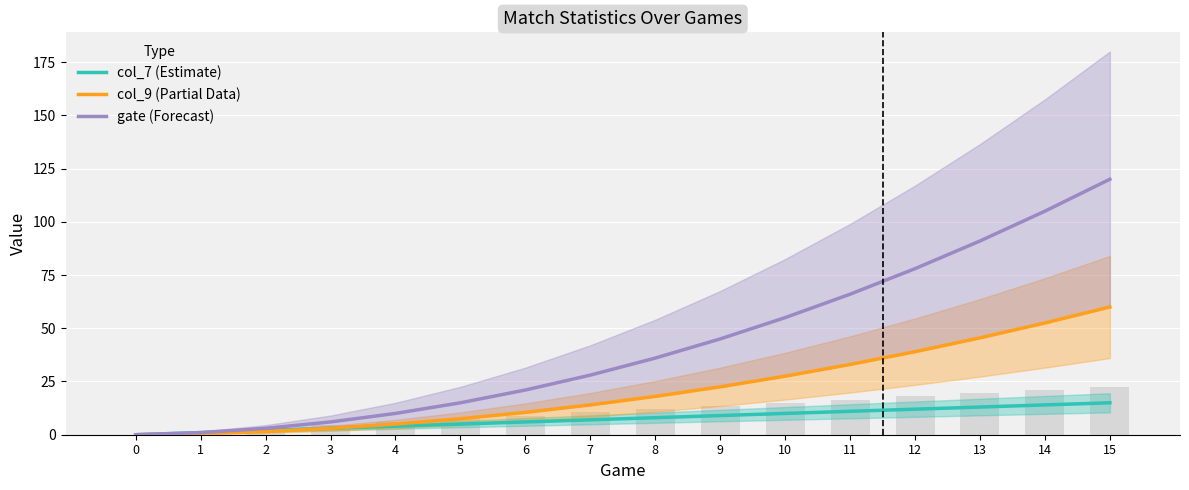

Which series changed the most between 10 and 13?

gate (Forecast)